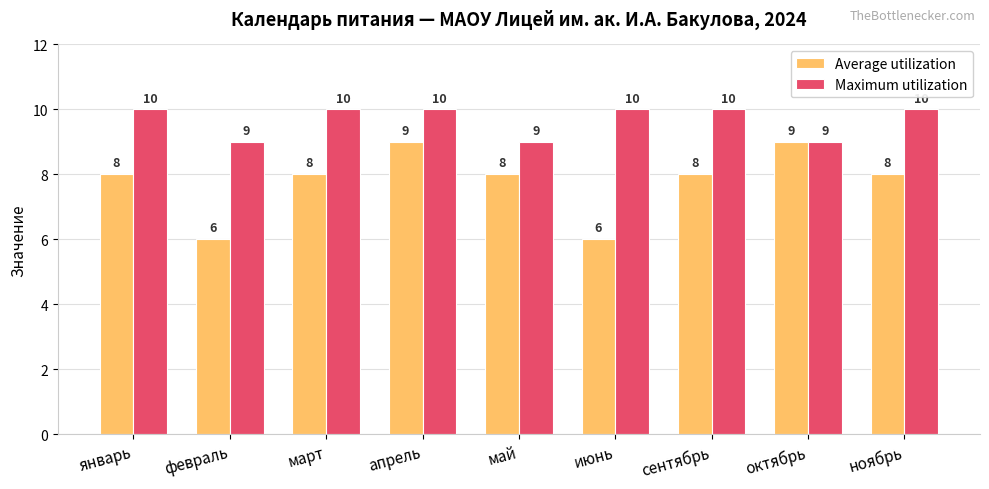

Which series has the largest range (max minus min)?

Average utilization